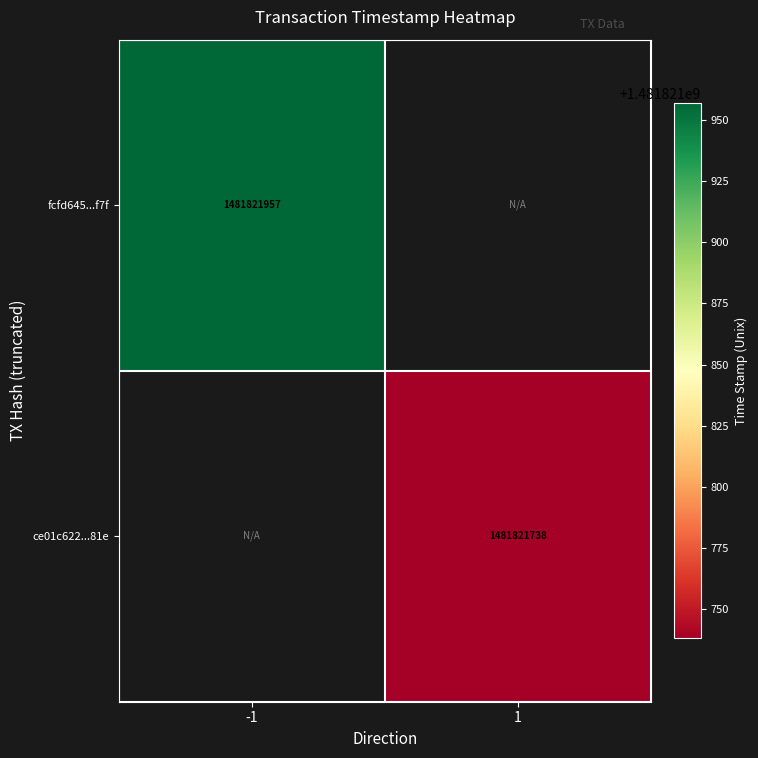

What value does the fcfd645ca068dc23d8fcfb1a942d25184f20f7f series have at -1?

1481821957